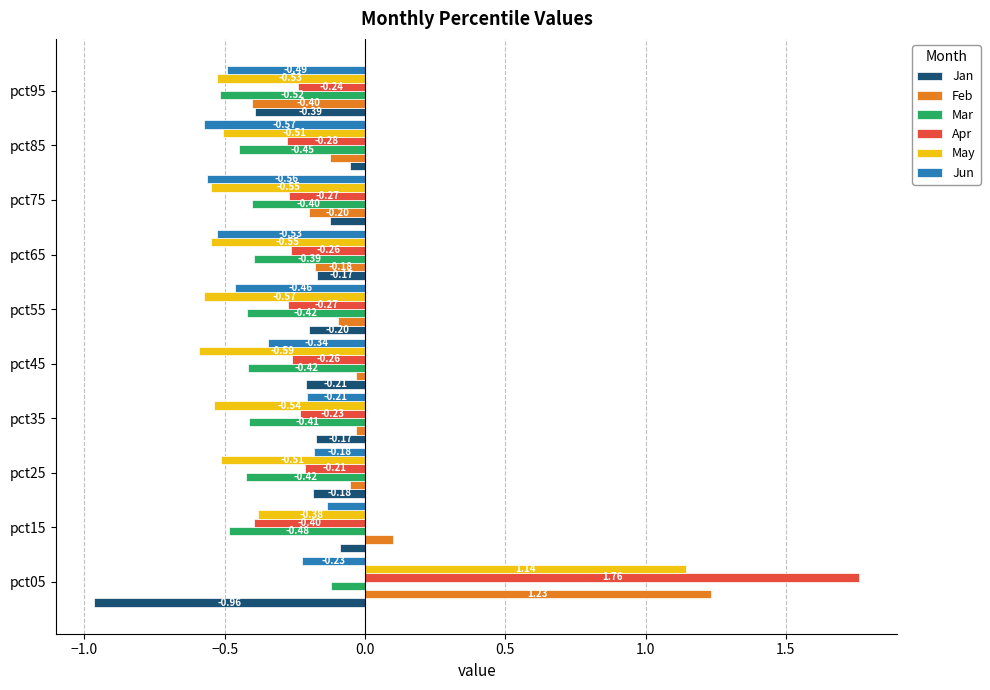

Which series has the largest total across all categories?

Feb